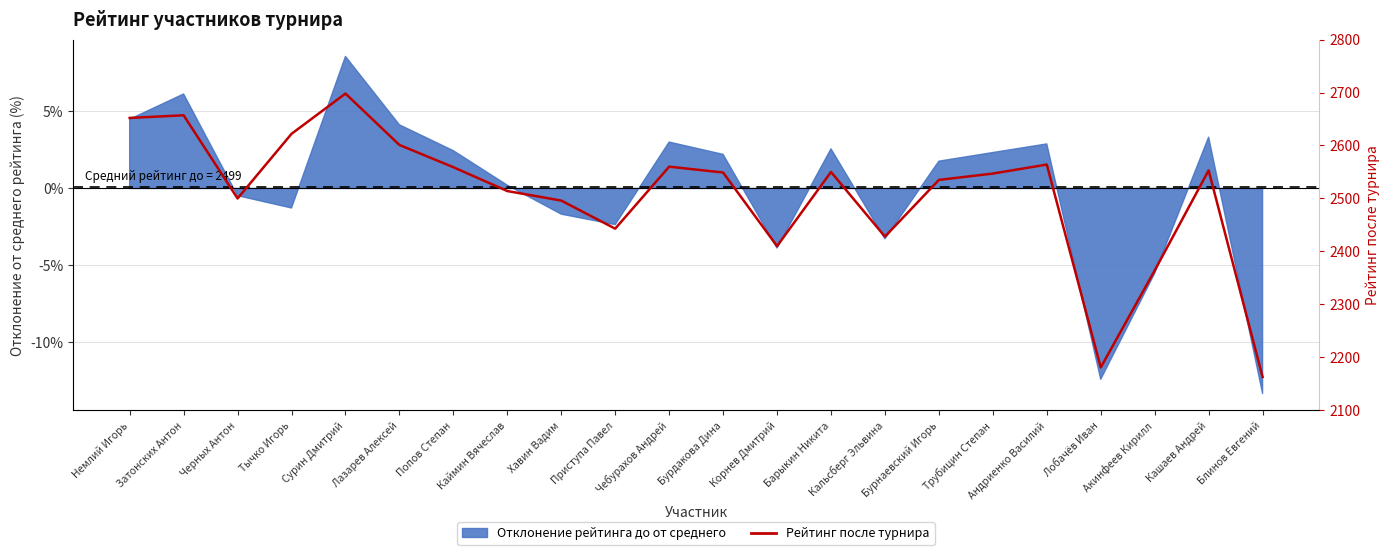

Is it true that the value at Приступа Павел is 1293?

False